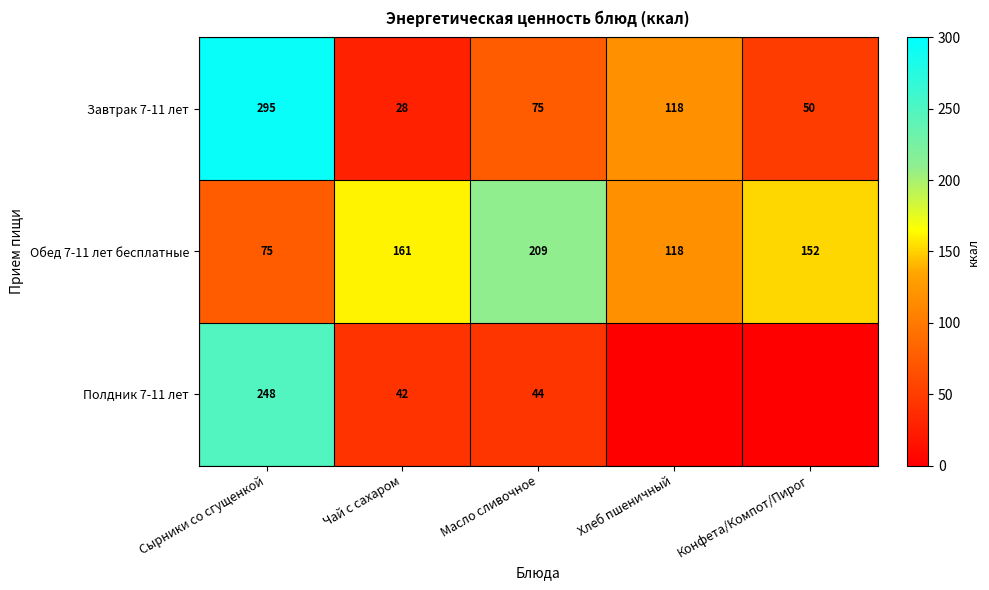

At Чай с сахаром, list the series in order from largest to smallest.

Обед 7-11 лет бесплатные, Полдник 7-11 лет, Завтрак 7-11 лет